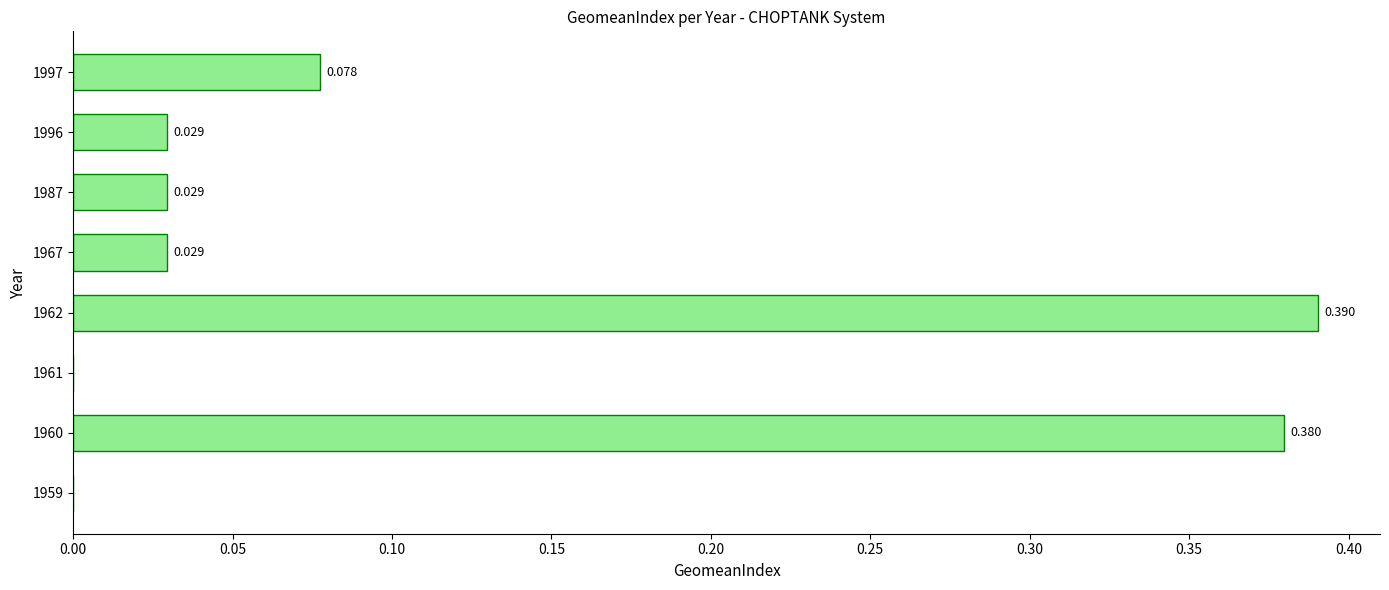

What is the sum of all values?

0.9